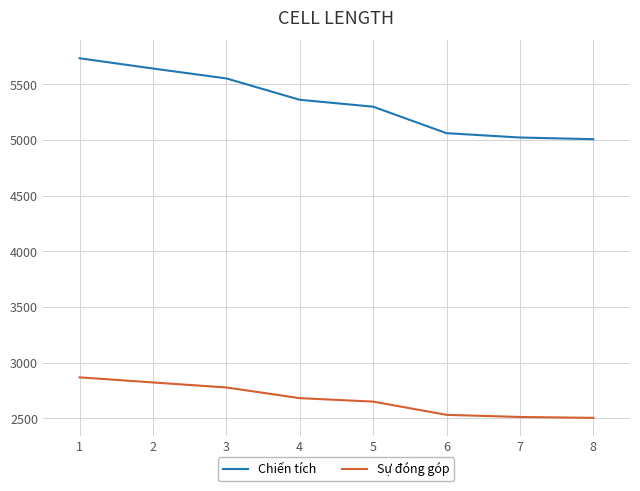

What is the maximum value shown in the chart?

5734